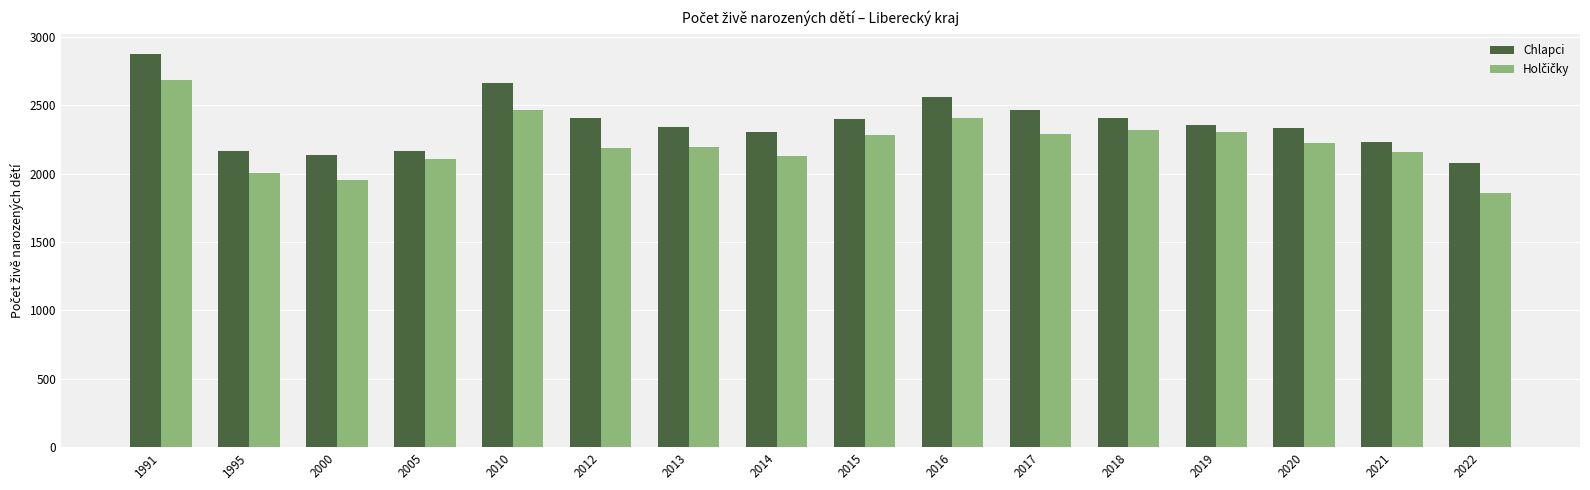

How many data points in Chlapci are less than 2354?

8